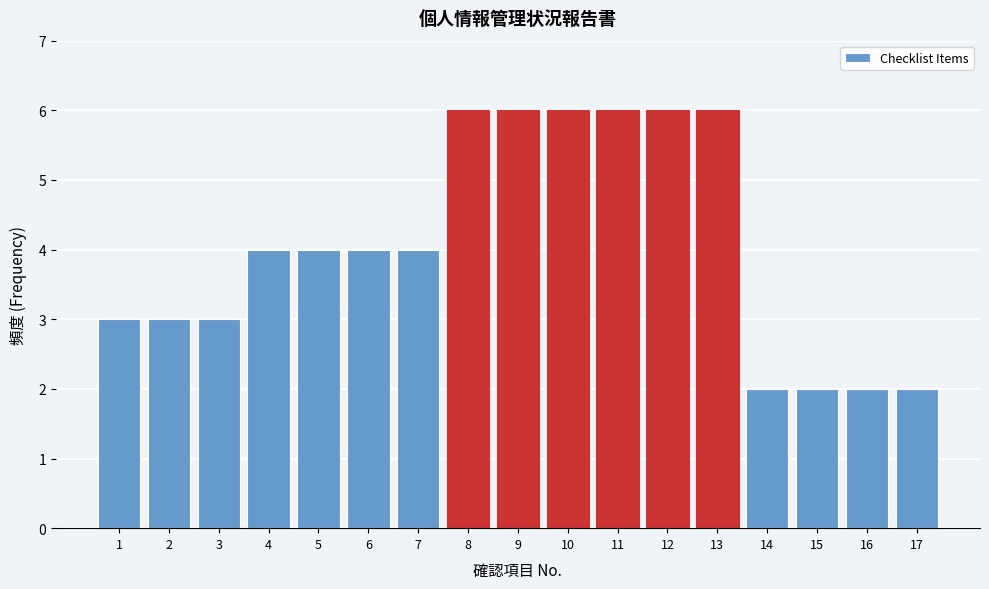

Reading left to right, transcribe all the data shown in this chart.

1=3	2=3	3=3	4=4	5=4	6=4	7=4	8=6	9=6	10=6	11=6	12=6	13=6	14=2	15=2	16=2	17=2